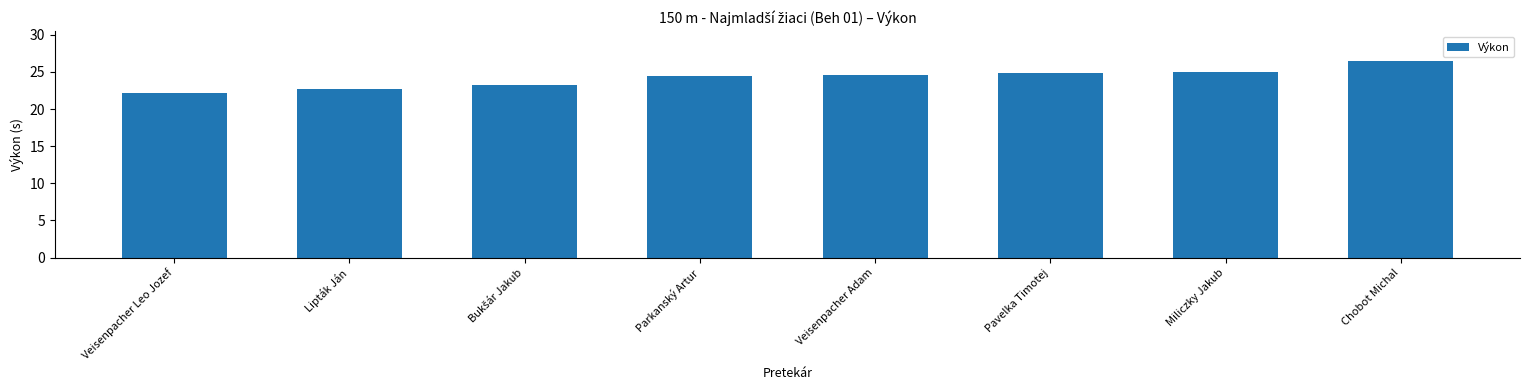

What is the label of the 1st bar from the left?

Veisenpacher Leo Jozef